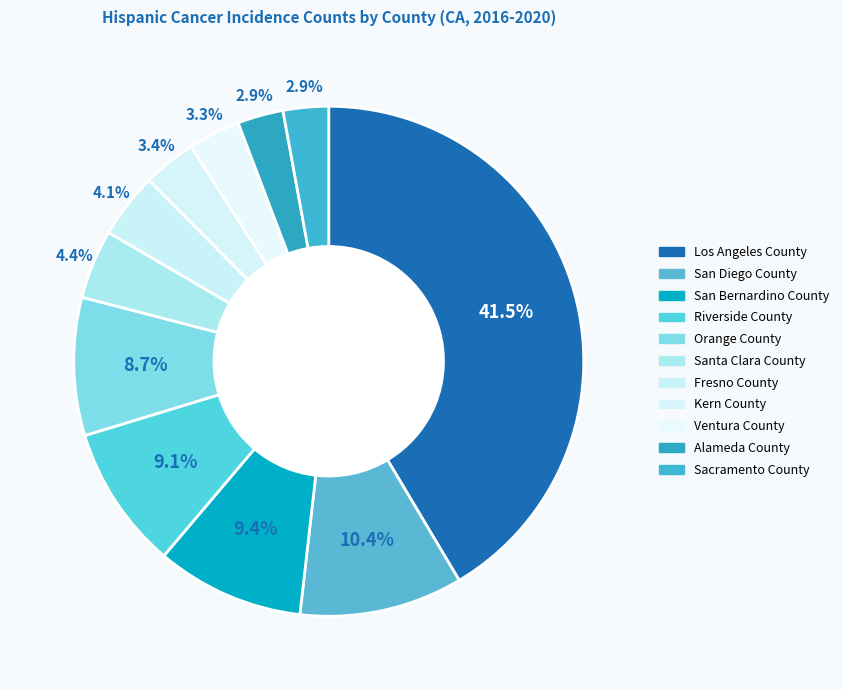

What is the ratio of the value at Orange County to the value at Santa Clara County?

2.0